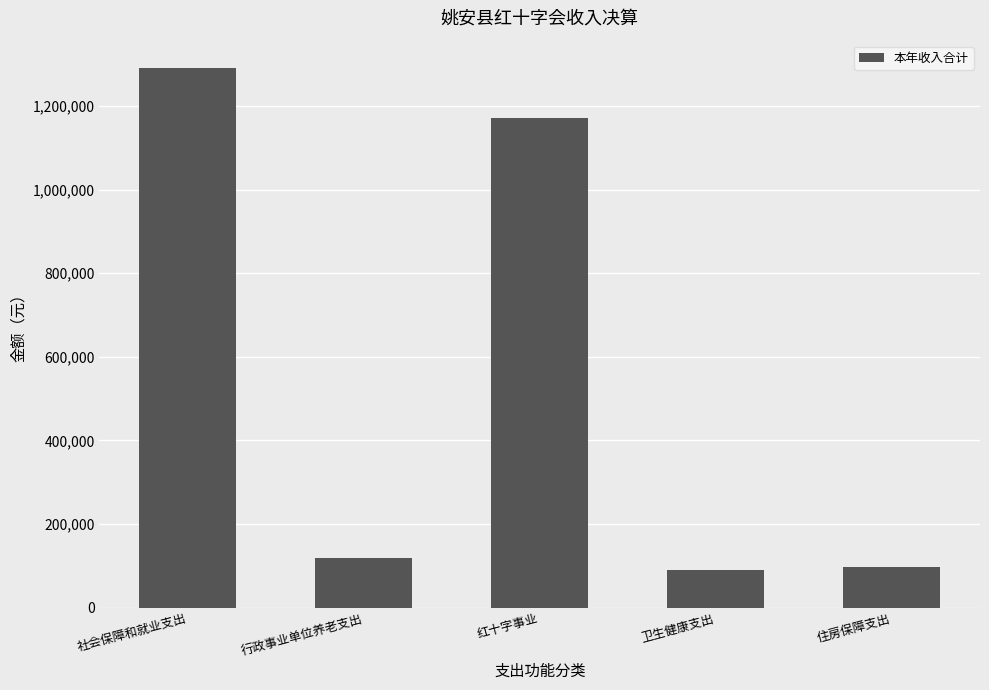

Reading left to right, transcribe all the data shown in this chart.

1291898.6	119543.0	1172355.6	91272.2	97576.0